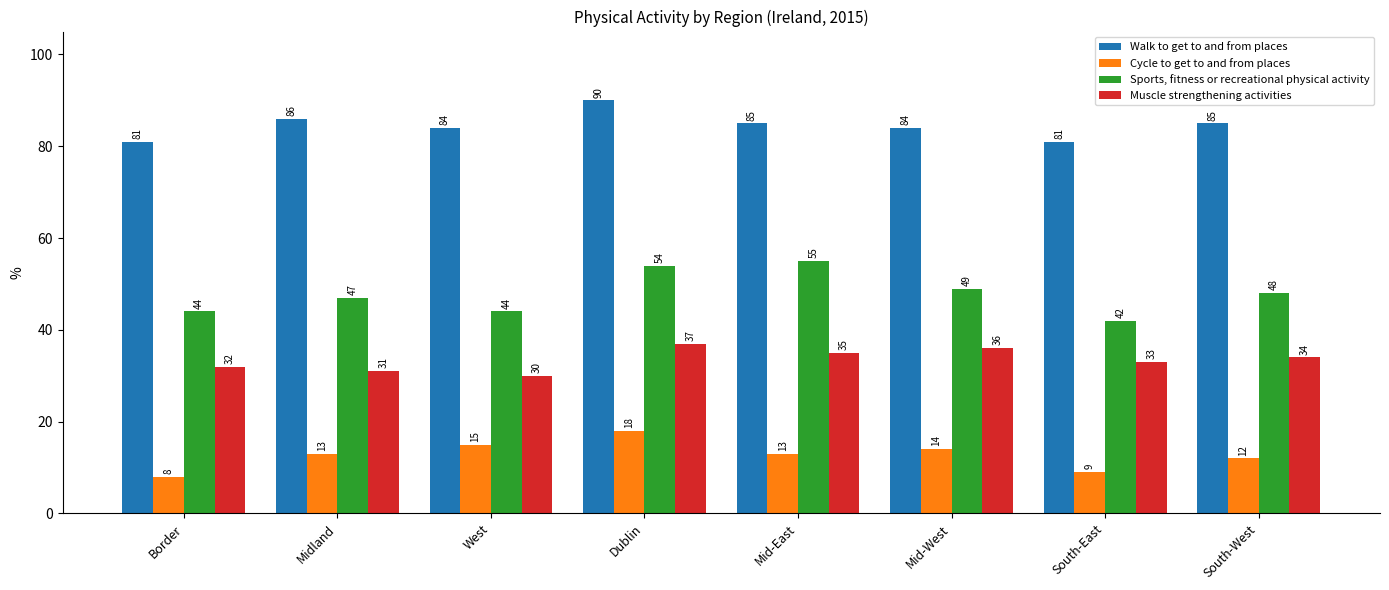

What is the label of the 1st bar from the right?

South-West